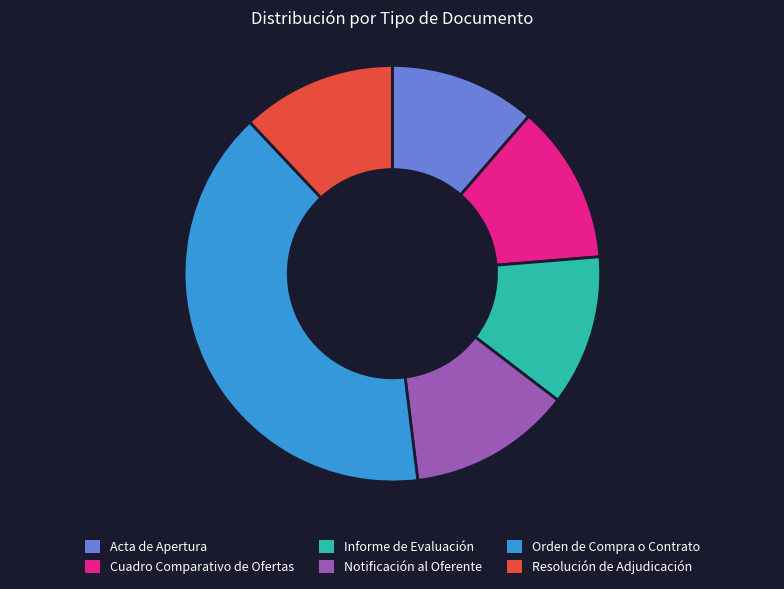

Combined, do Resolución de Adjudicación and Cuadro Comparativo de Ofertas account for over 50%?

No